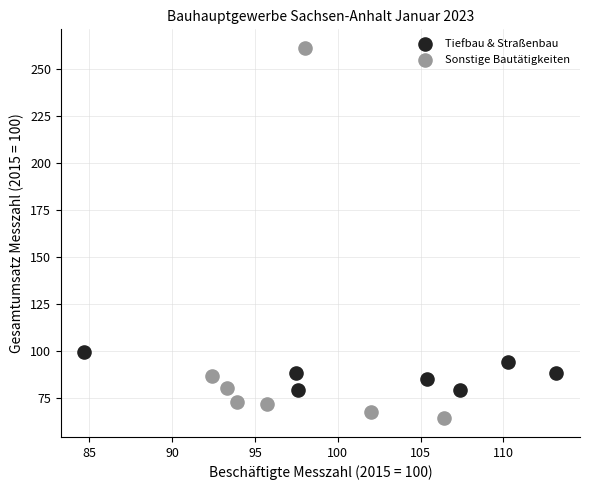

Which series has the largest Y range (max minus min)?

Sonstige Bautätigkeiten